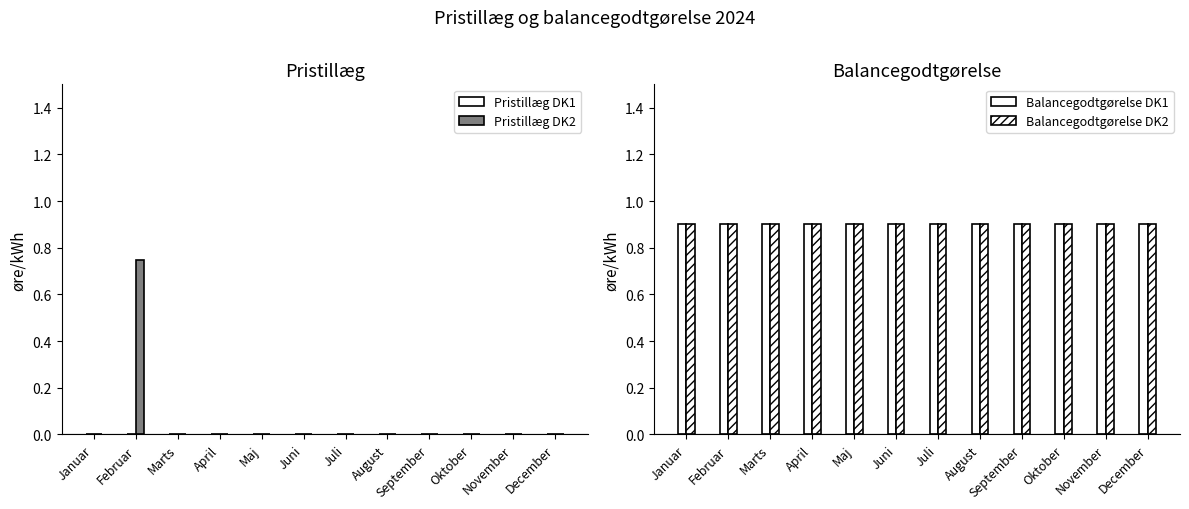

Does the chart contain any negative values?

No